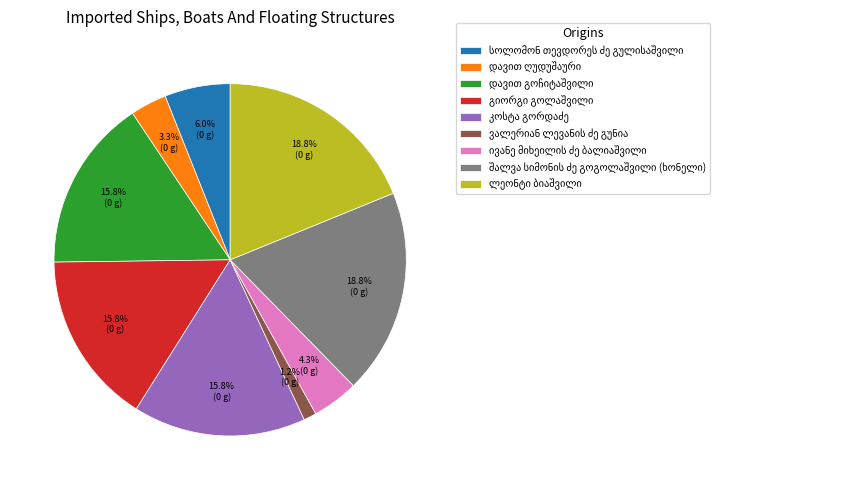

Is there a majority slice in this chart?

No